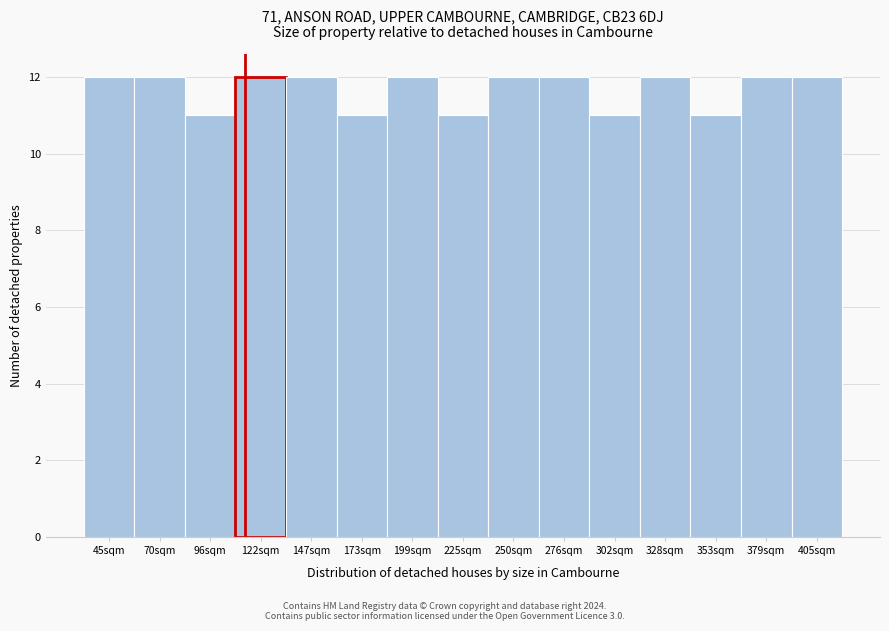

Reading right to left, what are all the values shown in this chart?

12	12	11	12	11	12	12	11	12	11	12	12	11	12	12